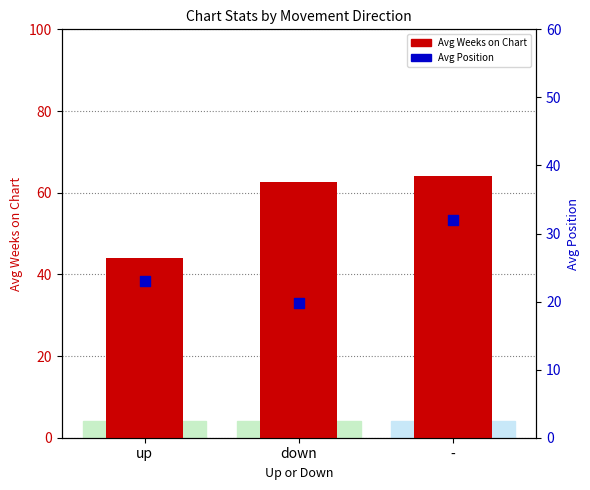

Which series has the largest Y range (max minus min)?

Avg Weeks on Chart